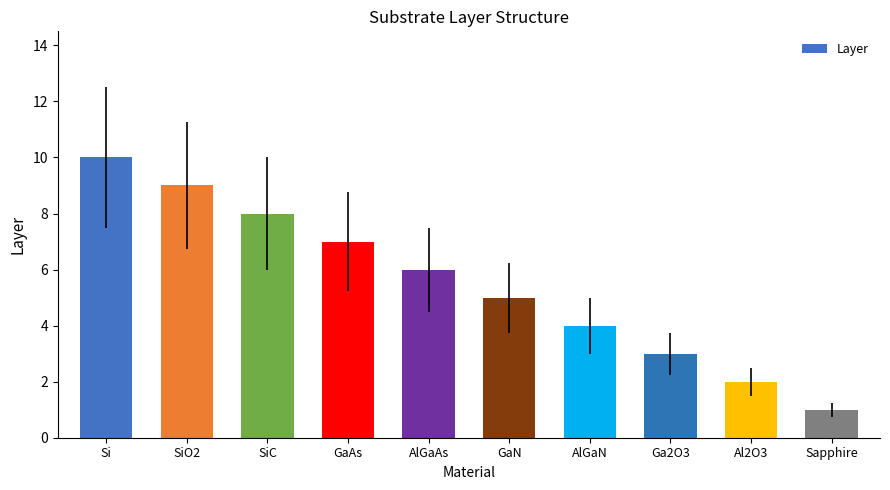

Approximately how many times larger is the value at AlGaAs compared to Si?

0.6